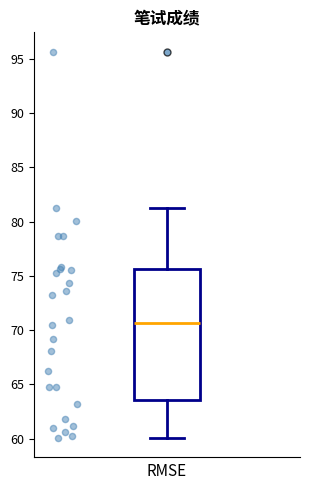

Read this box plot against the y-axis: the position of the median line, the range covered by the box, and the ends of both whiskers. The values are not printed on the chart, so give them approximately, as read against the axis.

median 70.5, box 63.5 to 75.5, whiskers 60.0 to 81.5